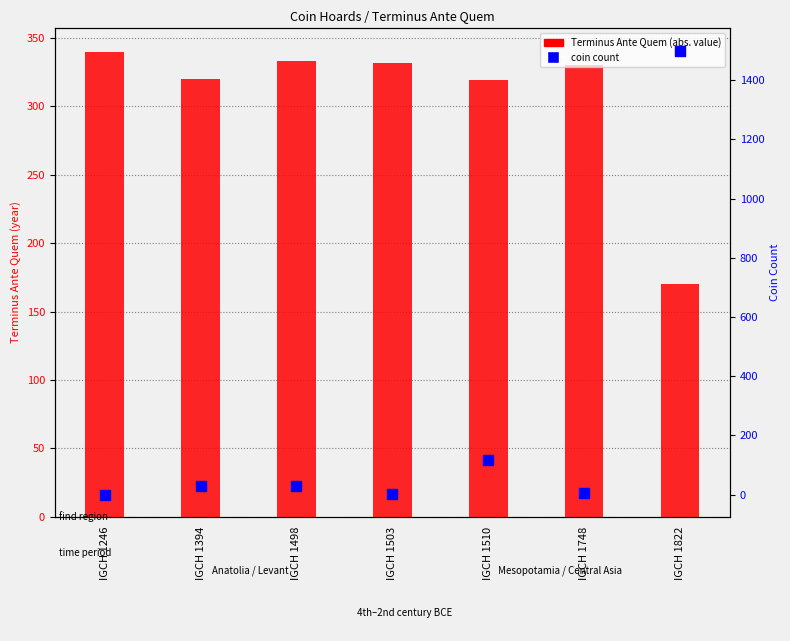

Which series reaches the minimum Y coordinate?

coin count